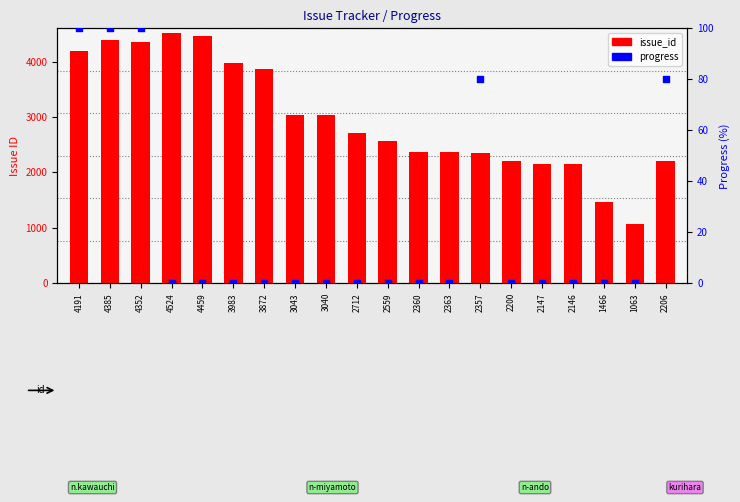

What are all the series names shown in the legend?

issue_id, progress